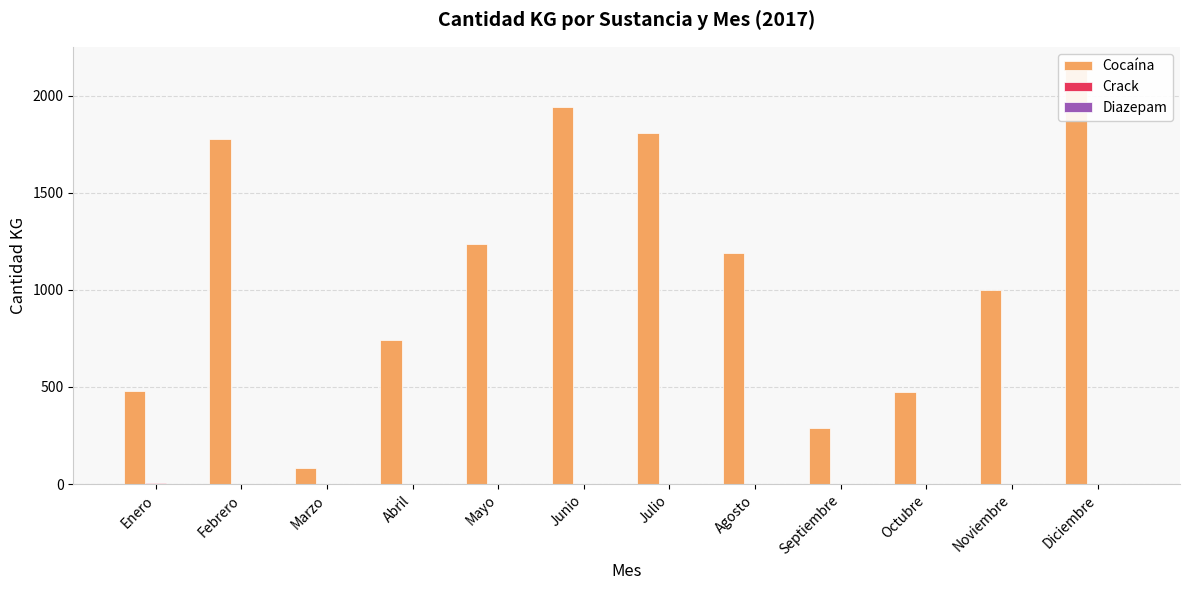

Which label corresponds to the largest value in the chart?

Diciembre